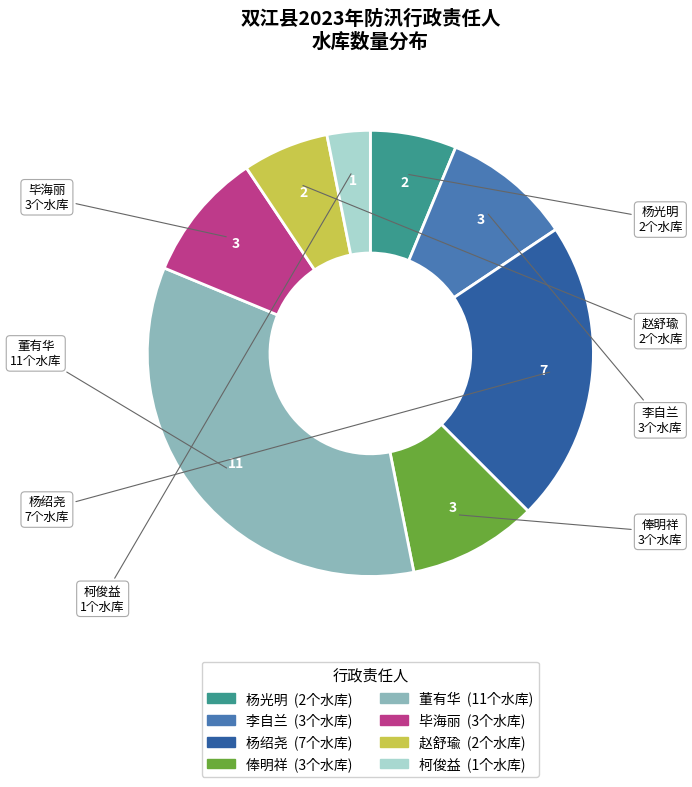

Is the sum of 杨绍尧 and 毕海丽 greater than half?

No